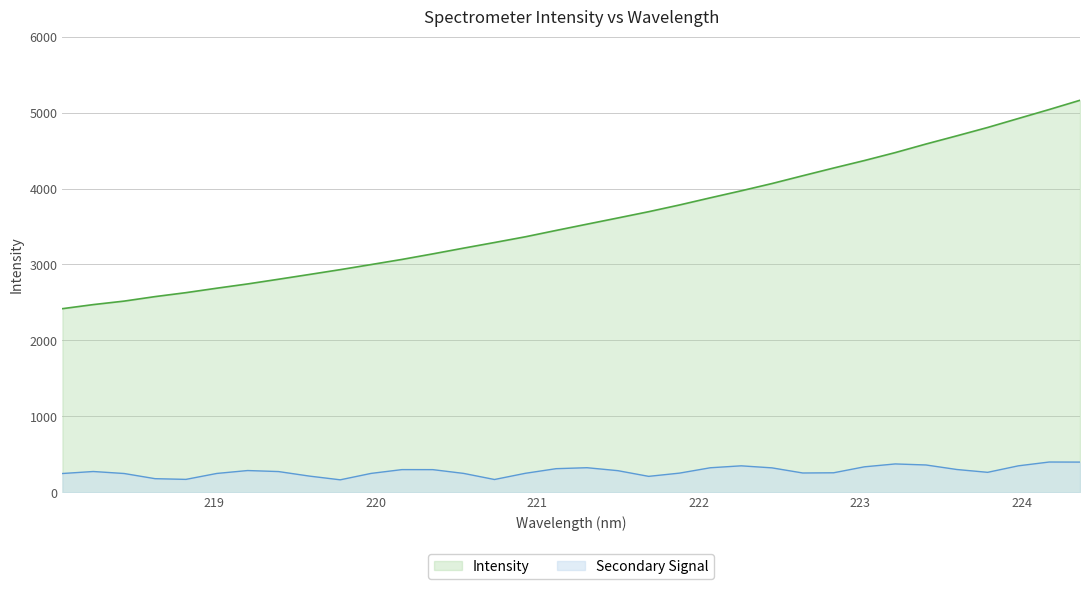

What is the label of the 11th point from the right?

222.4538